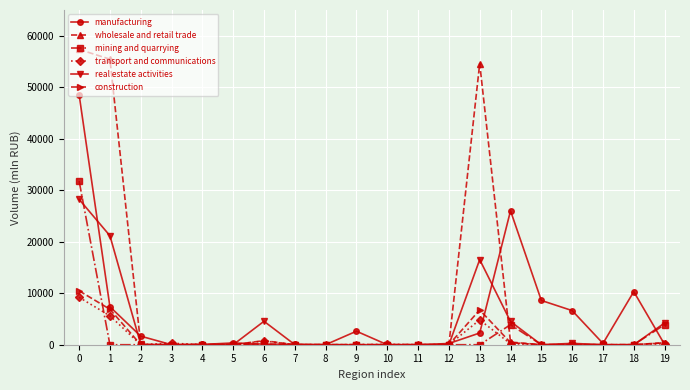

True or false: mining and quarrying has more than 0 points higher than both neighbors.

True